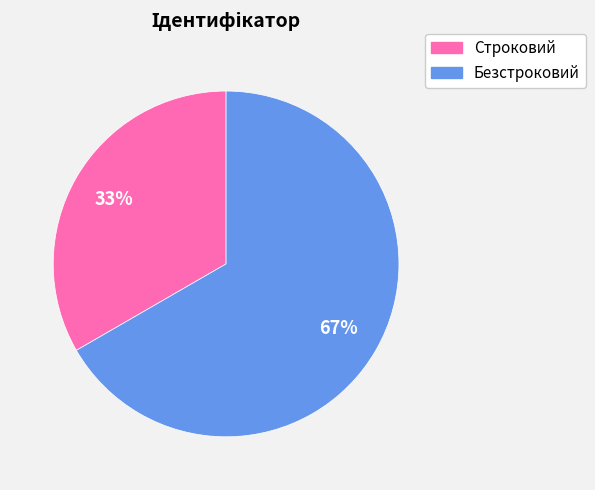

Is the sum of Строковий and Безстроковий greater than half?

Yes